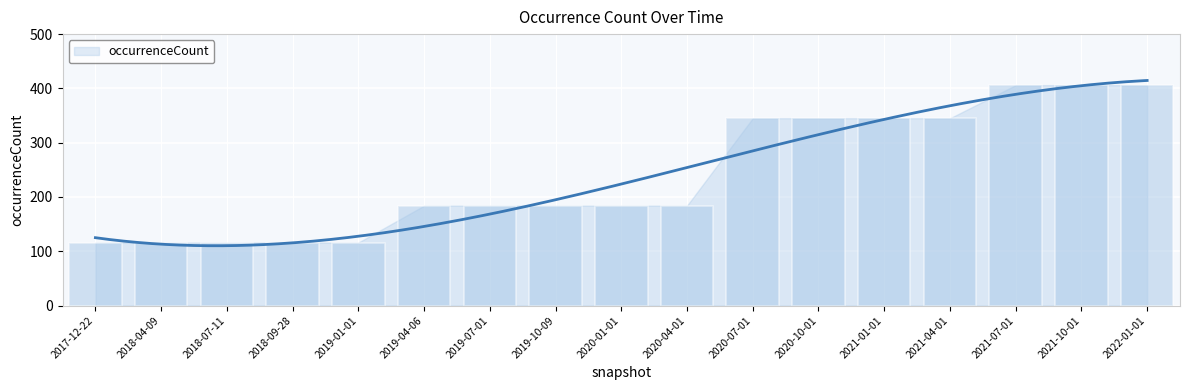

Does the chart contain any negative values?

No